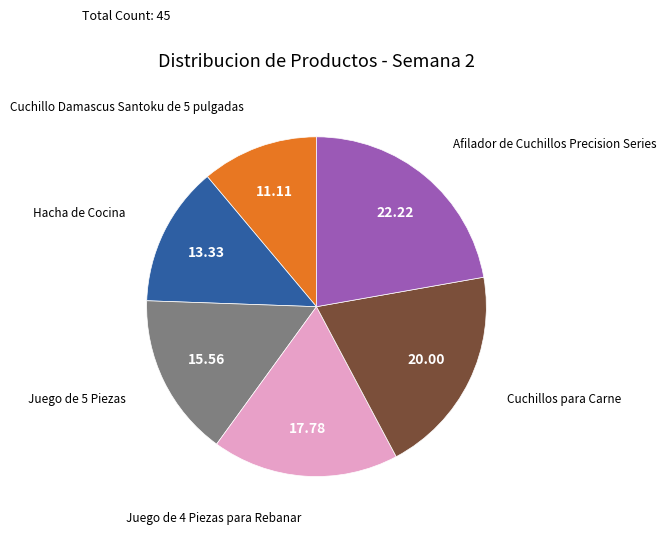

Is there any slice that represents more than half of the pie?

No